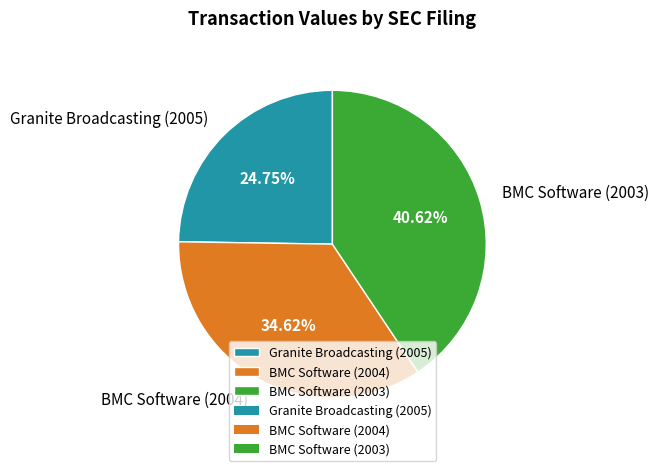

Is there any slice that represents more than half of the pie?

No